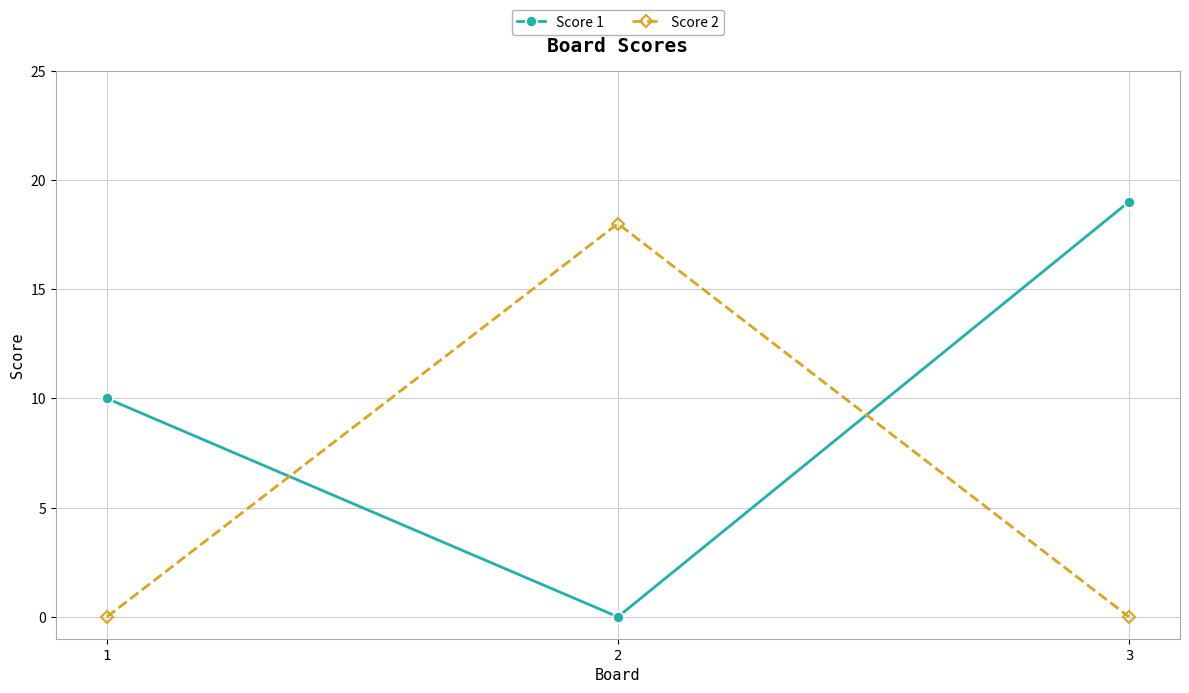

Where is Score 1 nearest to the value 9?

1